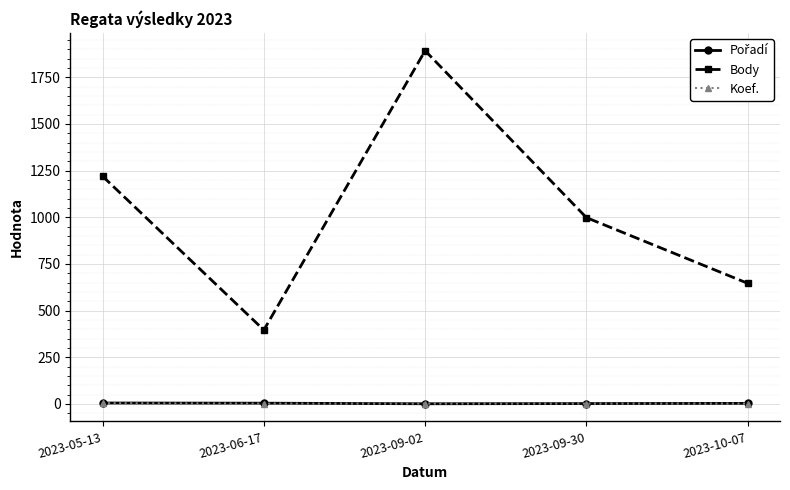

At which label is Body closest to 1144?

2023-05-13